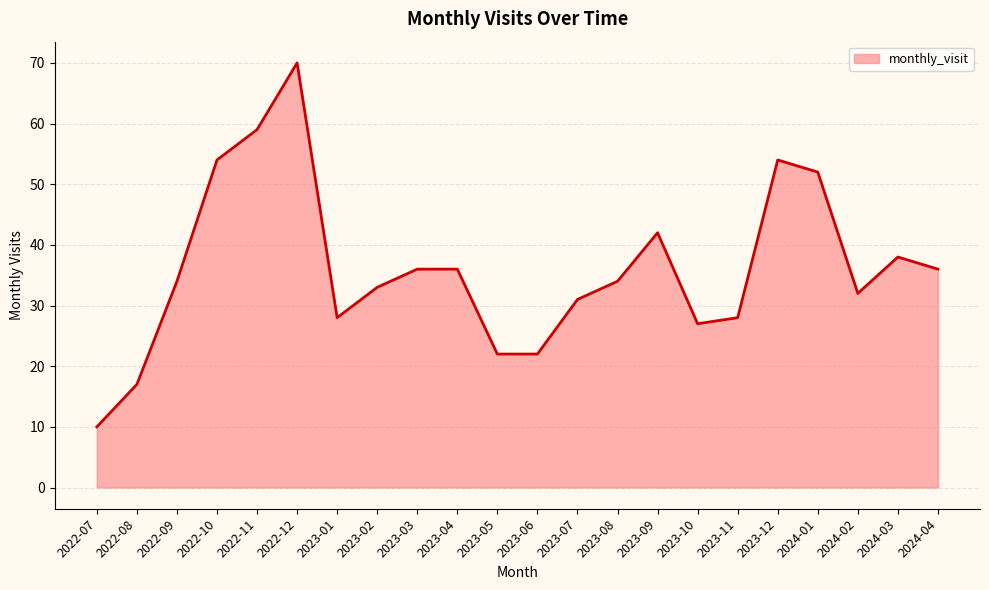

What is the smallest value displayed?

10